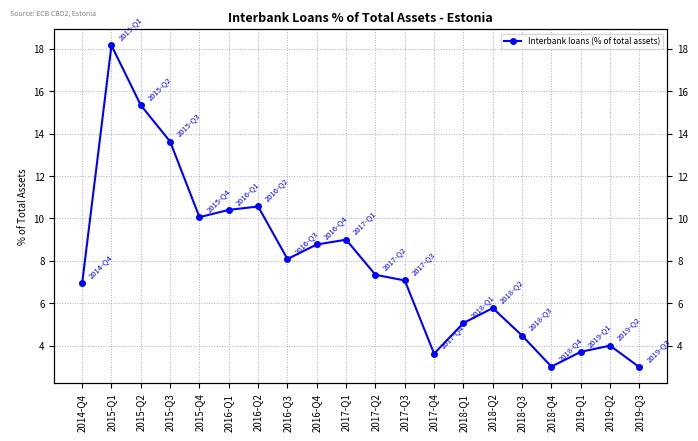

Is it true that the value at 2019-Q2 is 0.9?

False